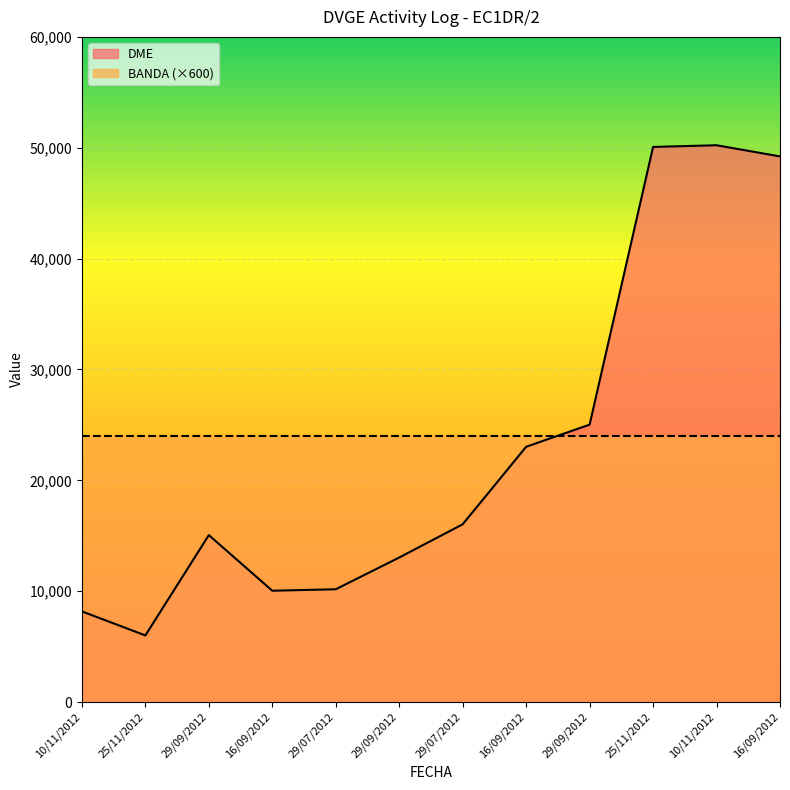

List the labels in order of value, largest first.

10/11/2012, 25/11/2012, 16/09/2012, 29/09/2012, 16/09/2012, 29/07/2012, 29/09/2012, 29/09/2012, 29/07/2012, 16/09/2012, 10/11/2012, 25/11/2012